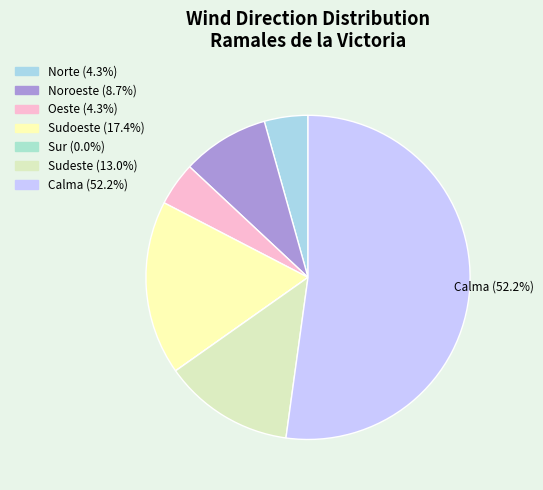

Which slice represents more than half of the pie?

Calma